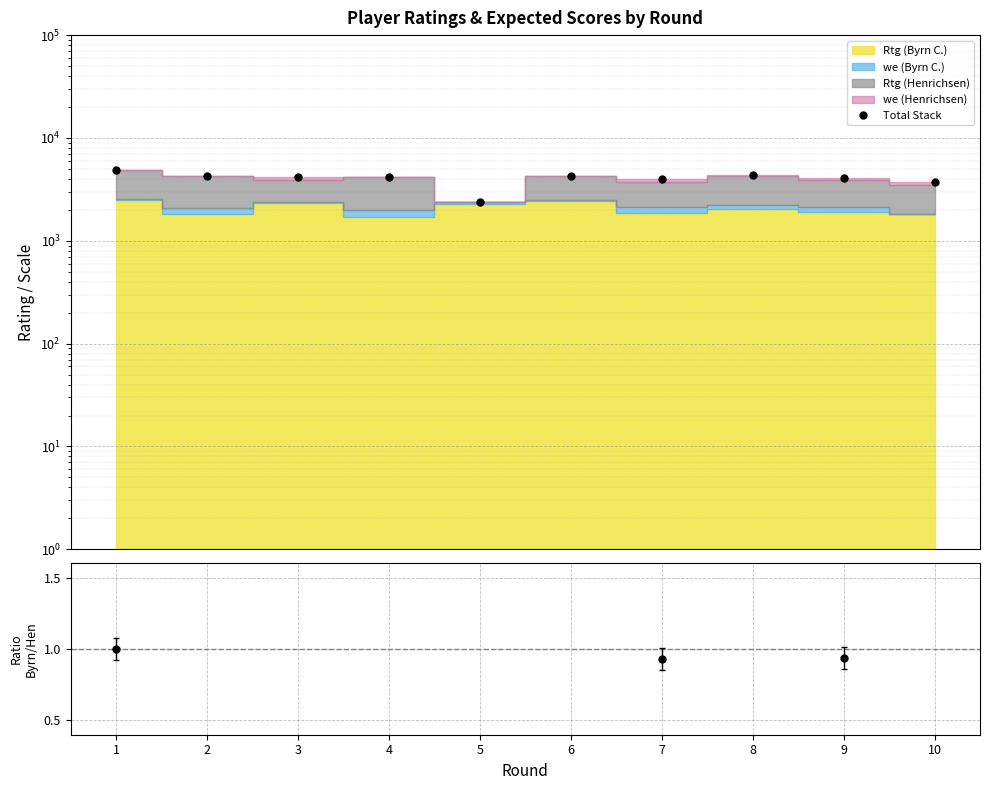

The chart shows a value of 3127 at 1. True or false?

False